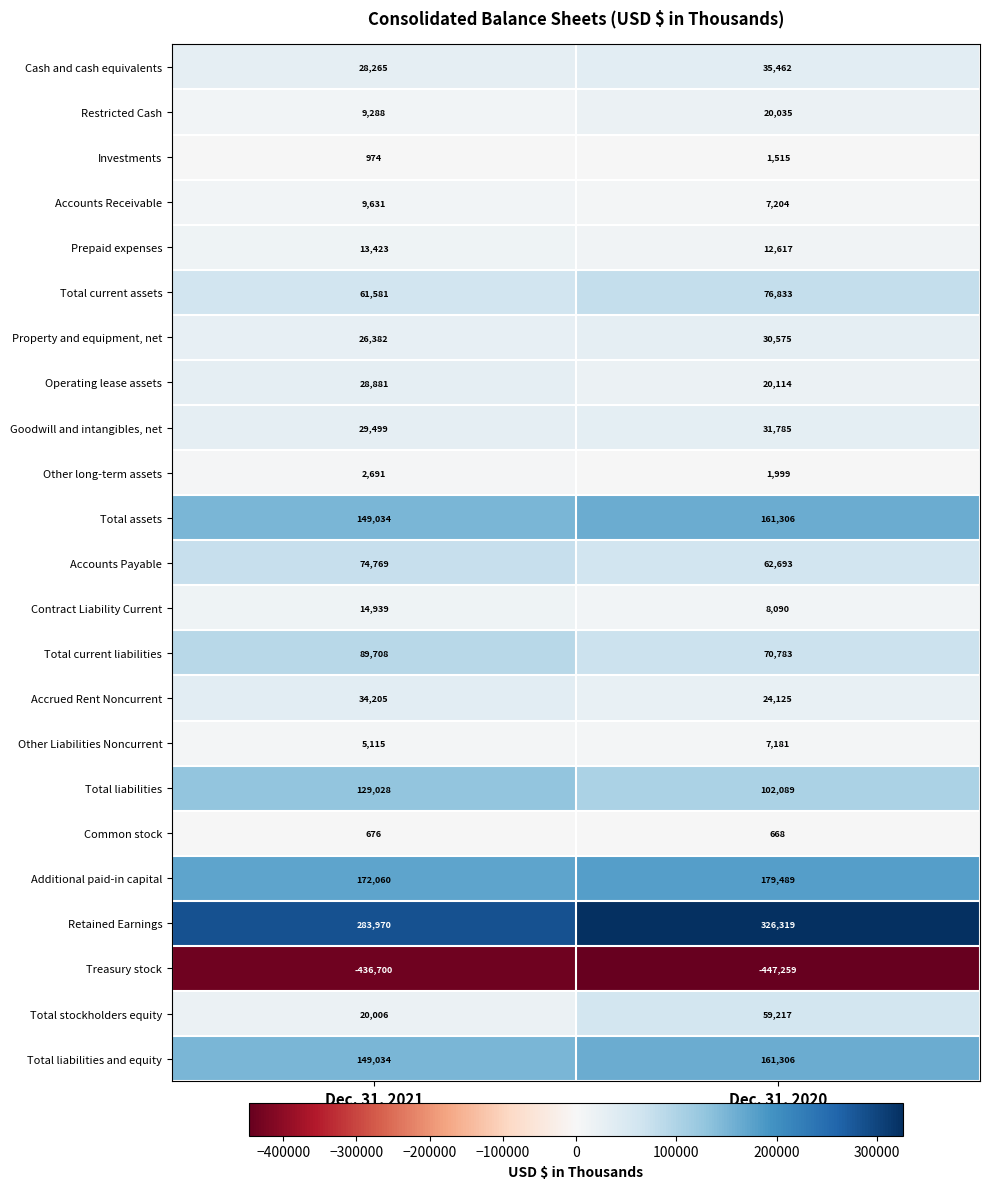

What is the smallest value displayed?

-447259